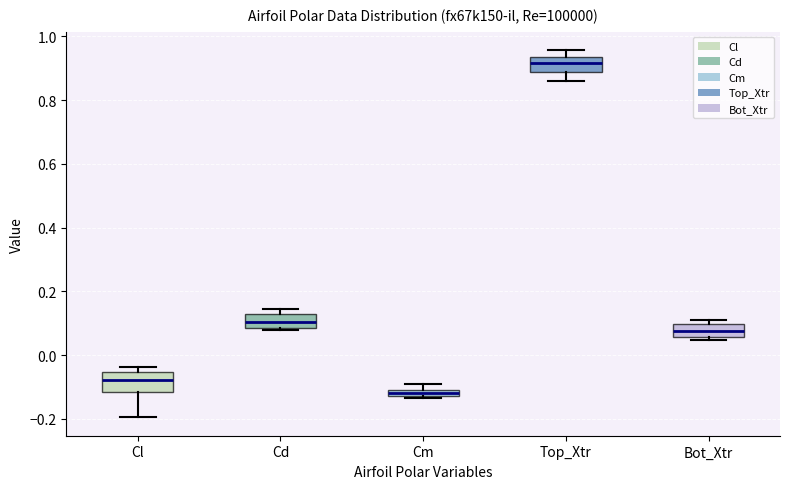

Where is the upper edge of the box for Cm on the y-axis? The values are not printed on the chart, so give them approximately, as read against the axis.

-0.10